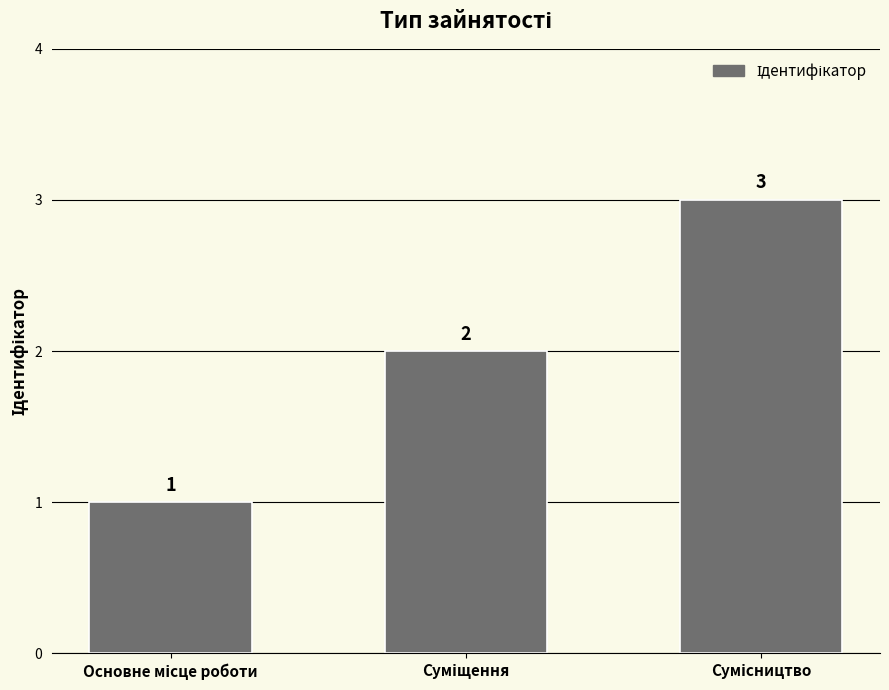

What is the value of the 3rd bar from the left?

3